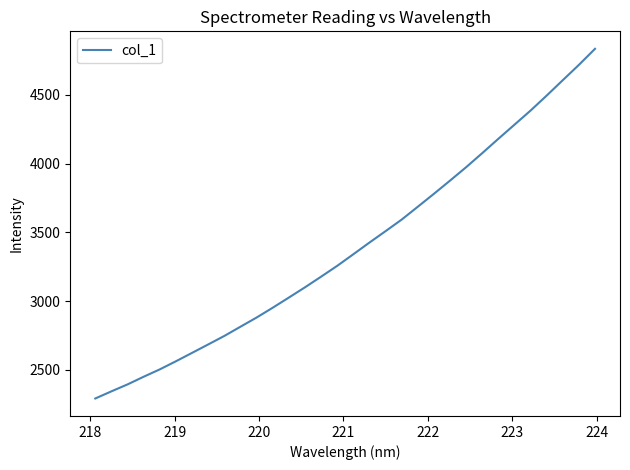

What is the sum of all values?

108579.7